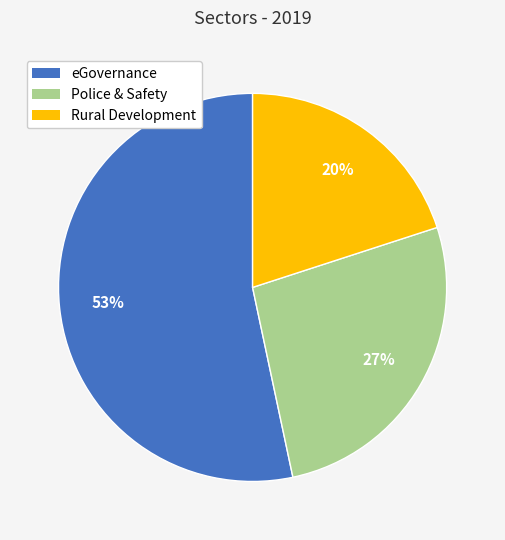

What is the majority slice?

eGovernance